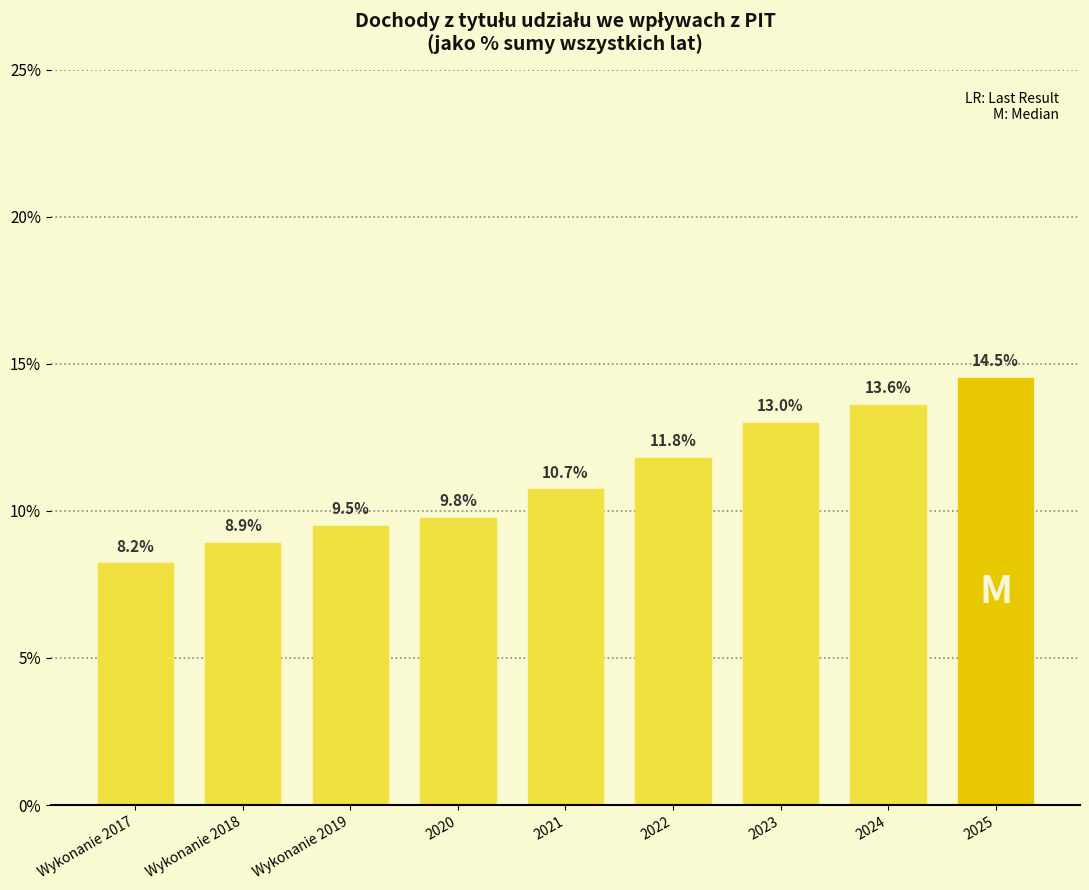

True or false: the data shows 7.6 at 2023.

False